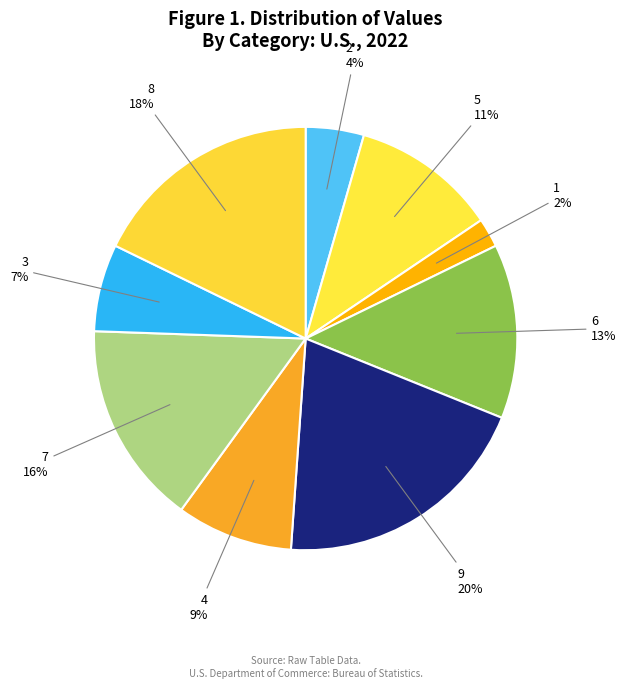

Rank the categories by value from lowest to highest.

1, 2, 3, 4, 5, 6, 7, 8, 9